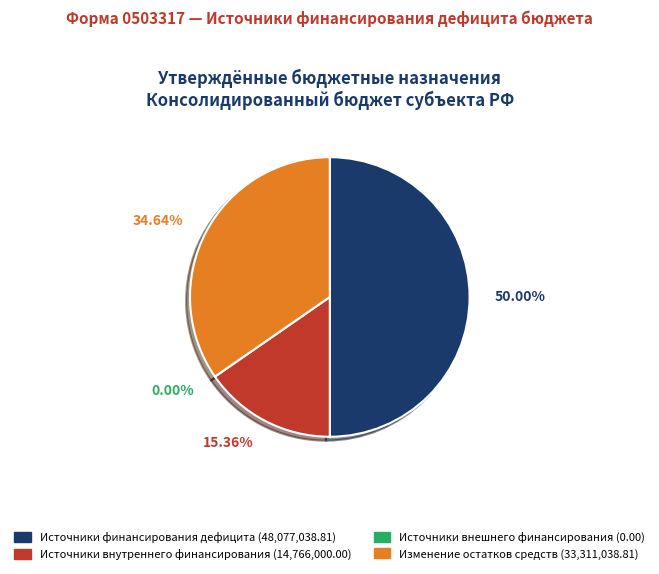

Is there any slice that represents more than half of the pie?

No